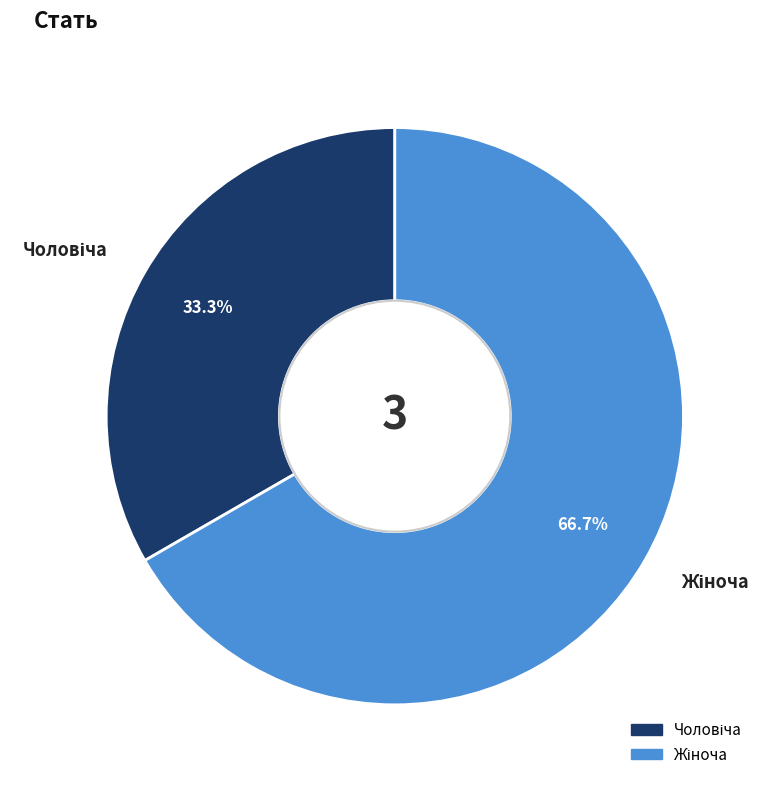

Is there a majority slice in this chart?

Yes